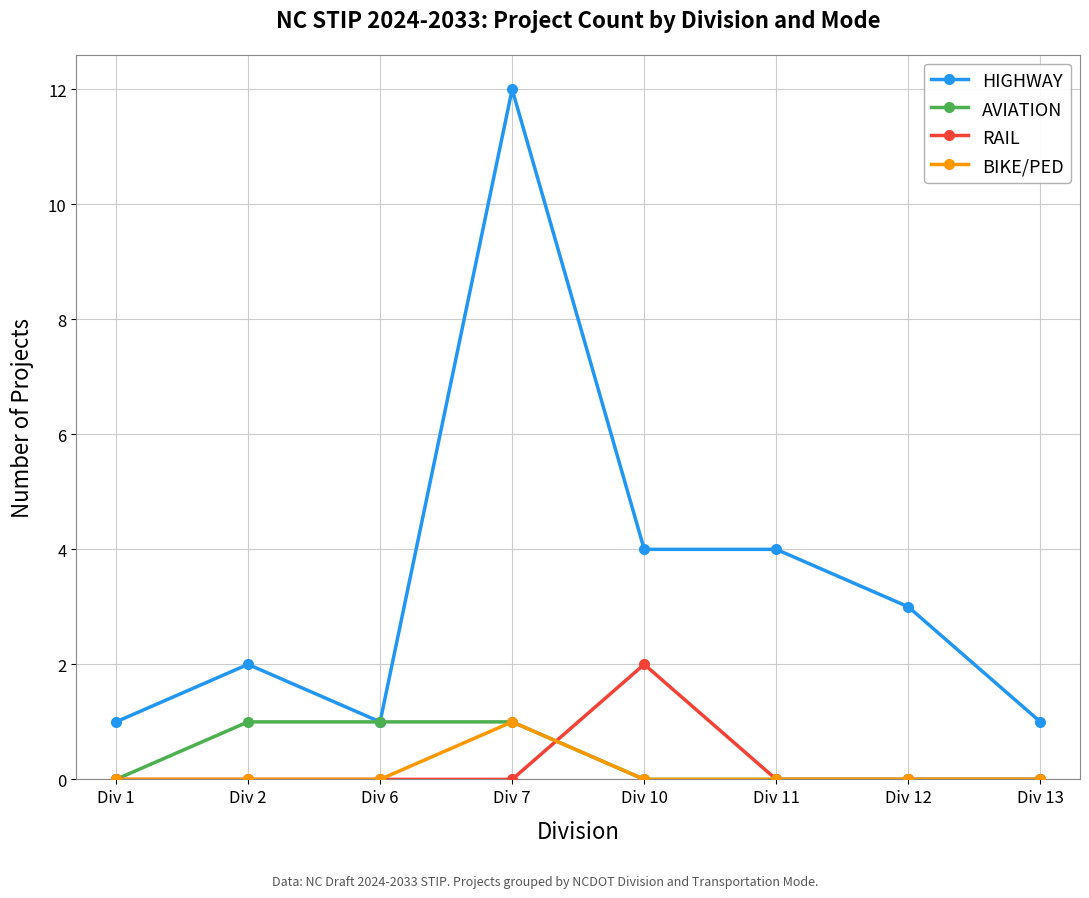

At which label does RAIL reach its peak?

Div 10